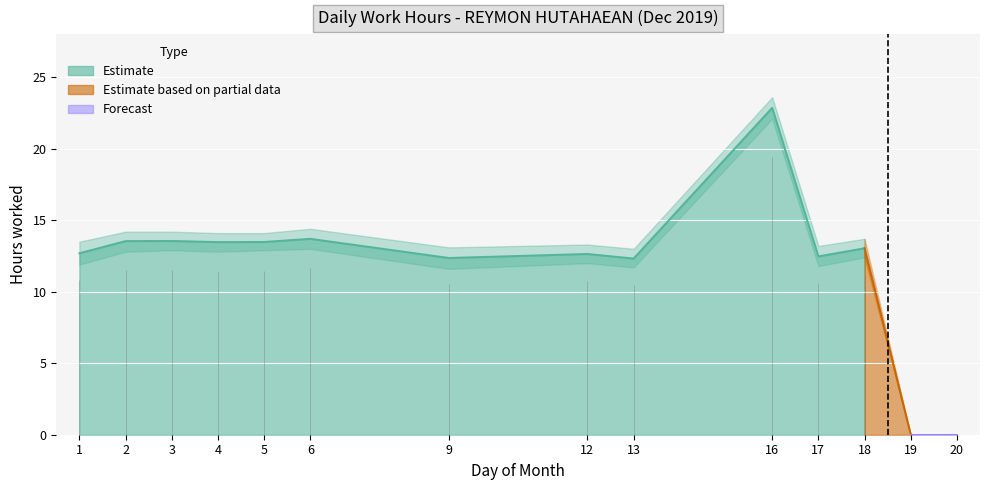

What is the sum of all Low_upper values?

174.4